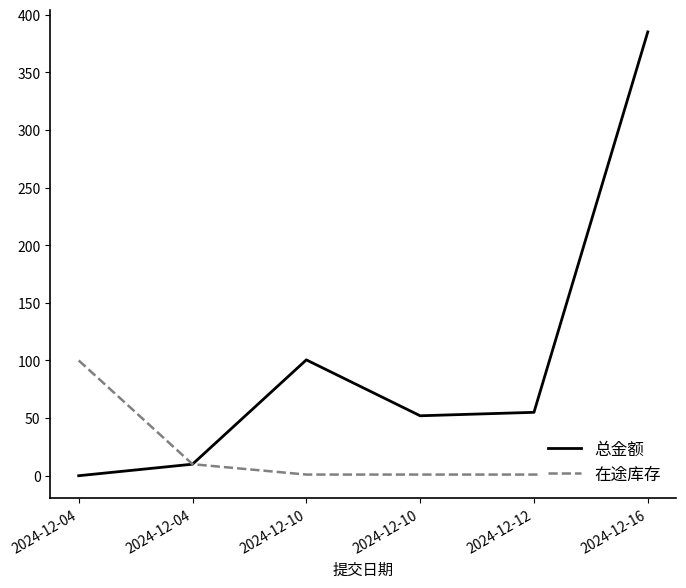

Count the number of categories in the chart.

6